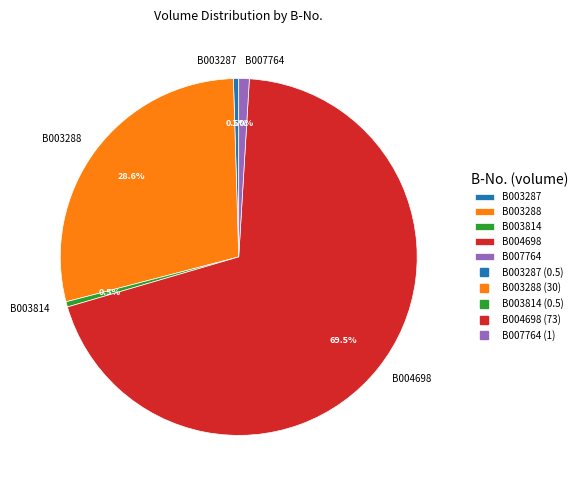

Between B003288 and B004698, which is larger?

B004698